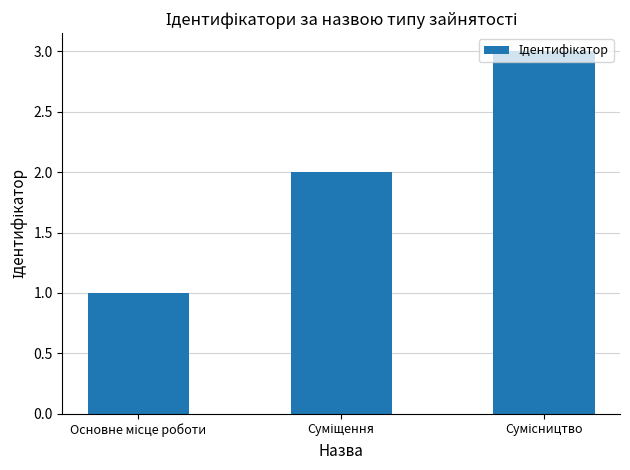

What is the greatest value displayed?

3